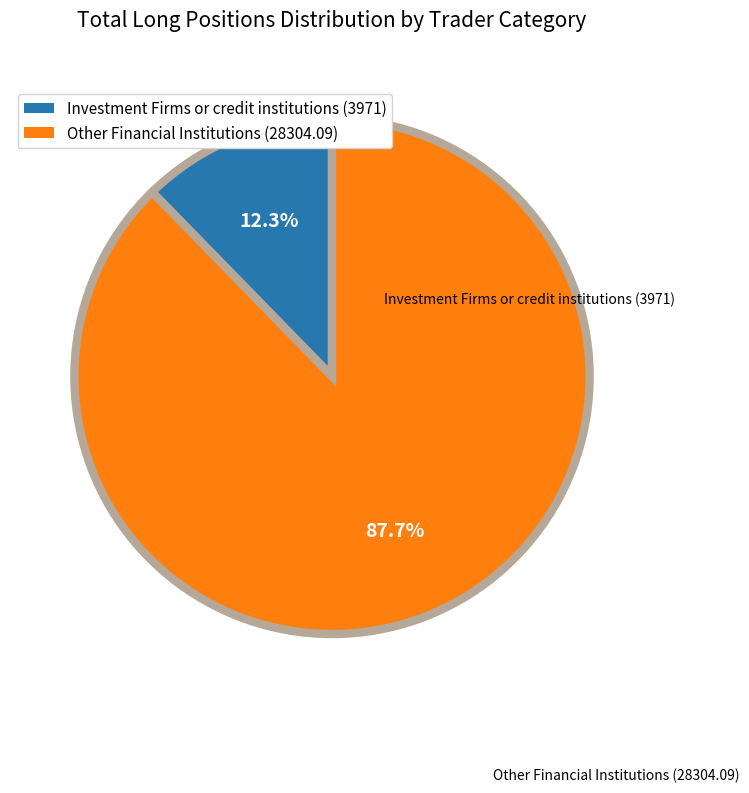

Combined, do Investment Firms or credit institutions (3971) and Other Financial Institutions (28304.09) account for over 50%?

Yes